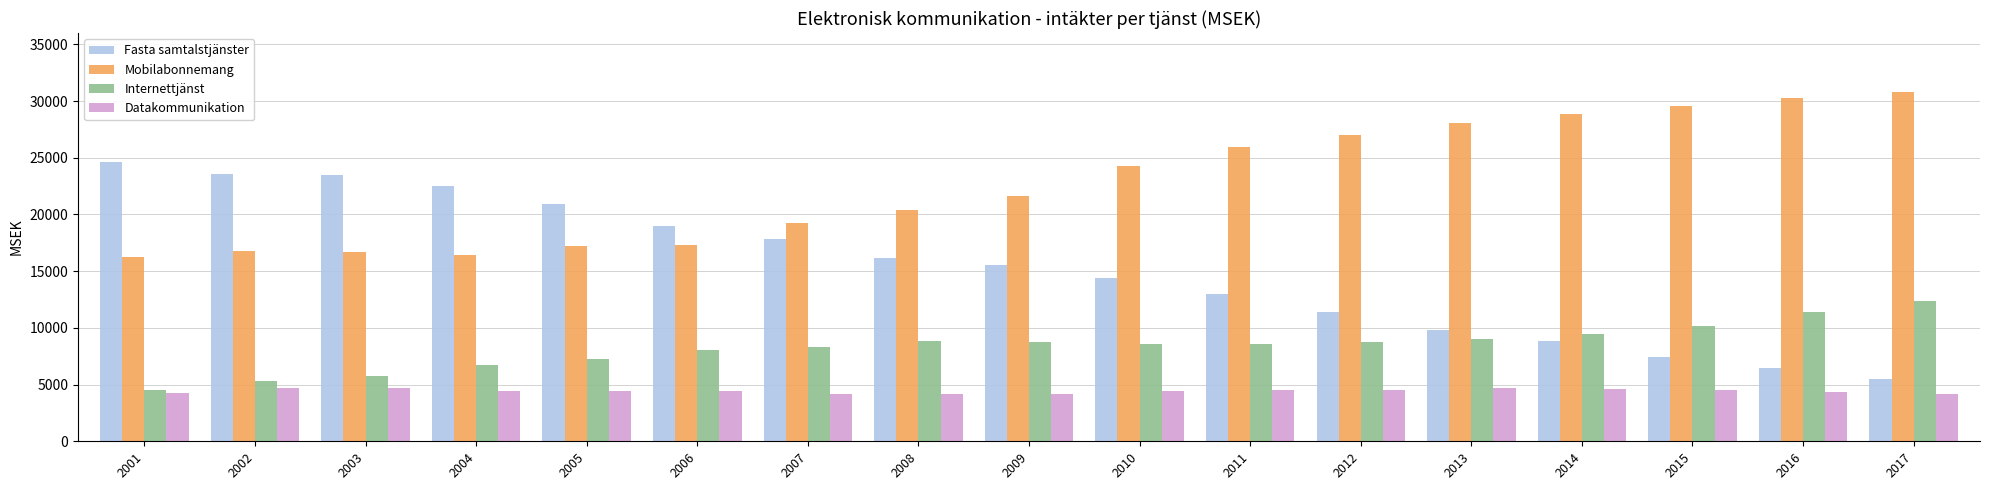

How many bars are there in each group?

4